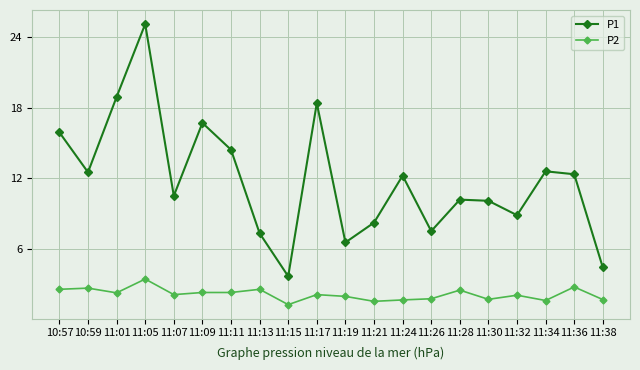

Rank the series by their maximum value, from highest to lowest.

P1, P2